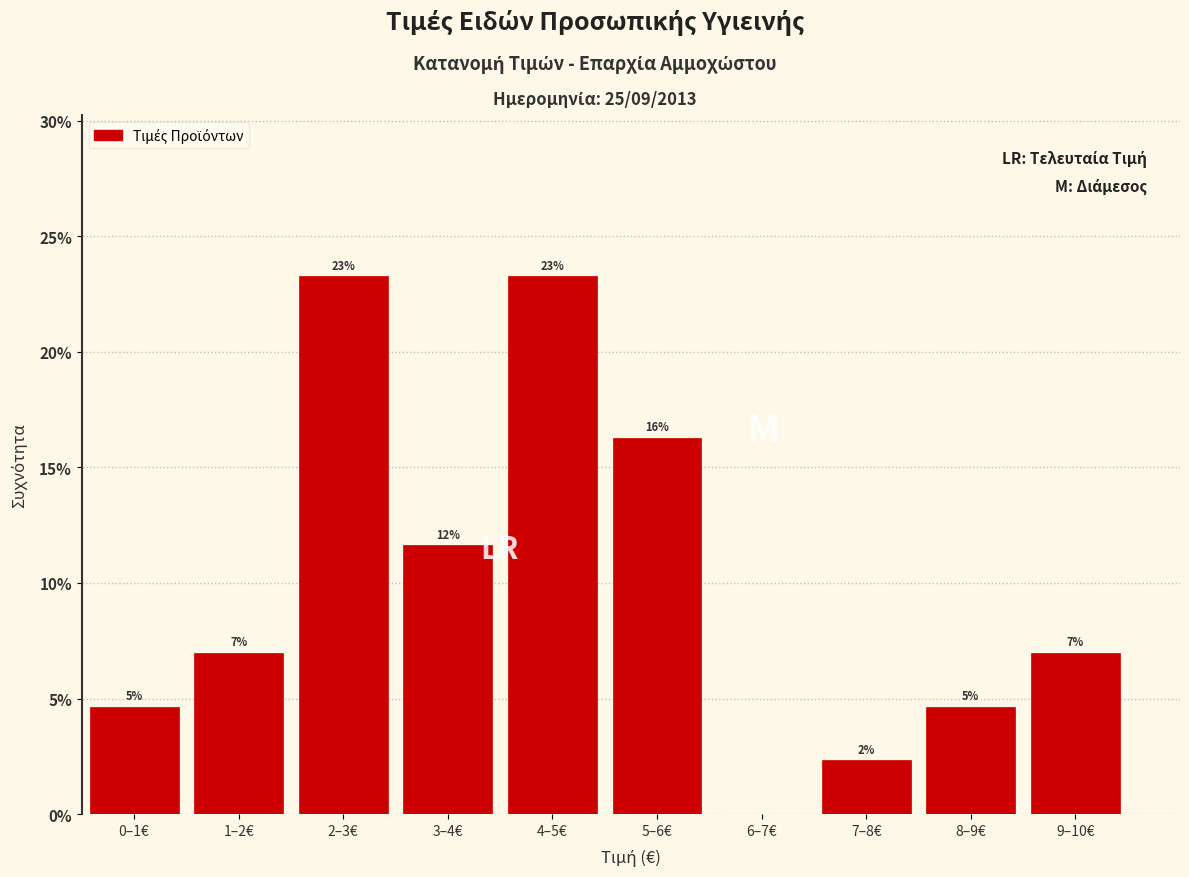

Are the bars horizontal?

No